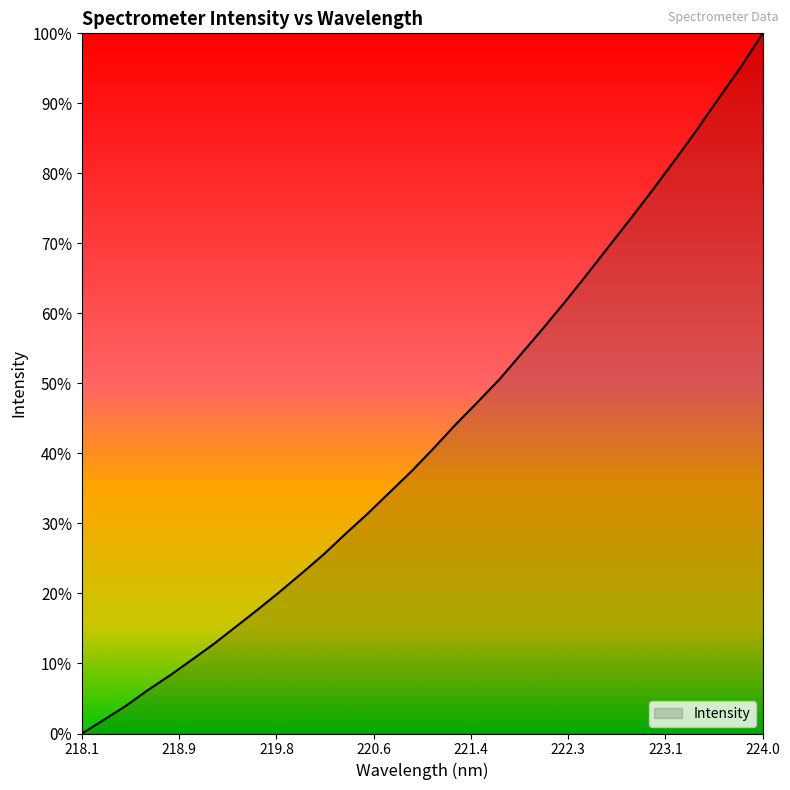

Does the chart have visible grid lines?

No